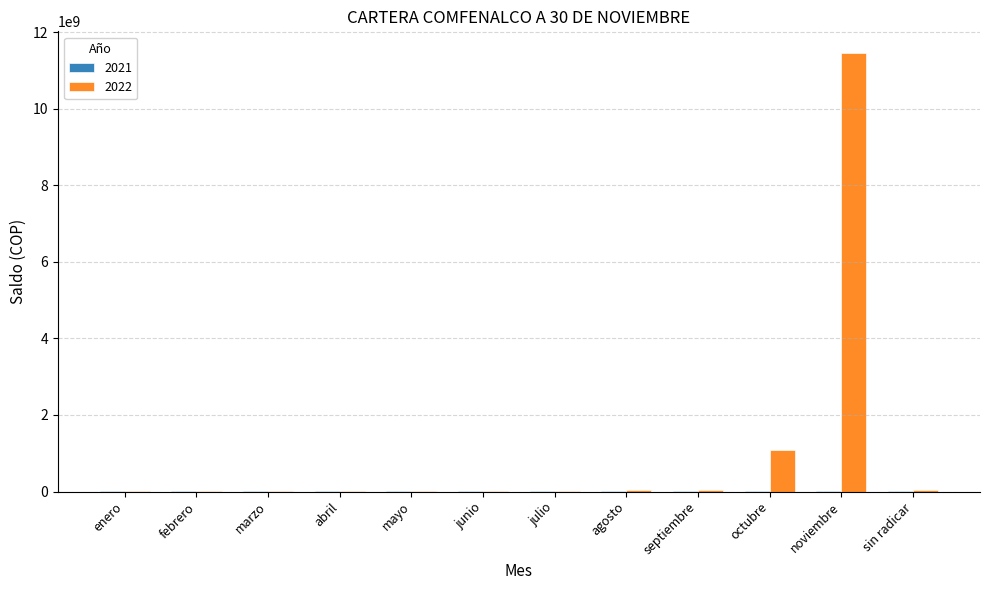

What is the greatest value displayed?

11449108055.0